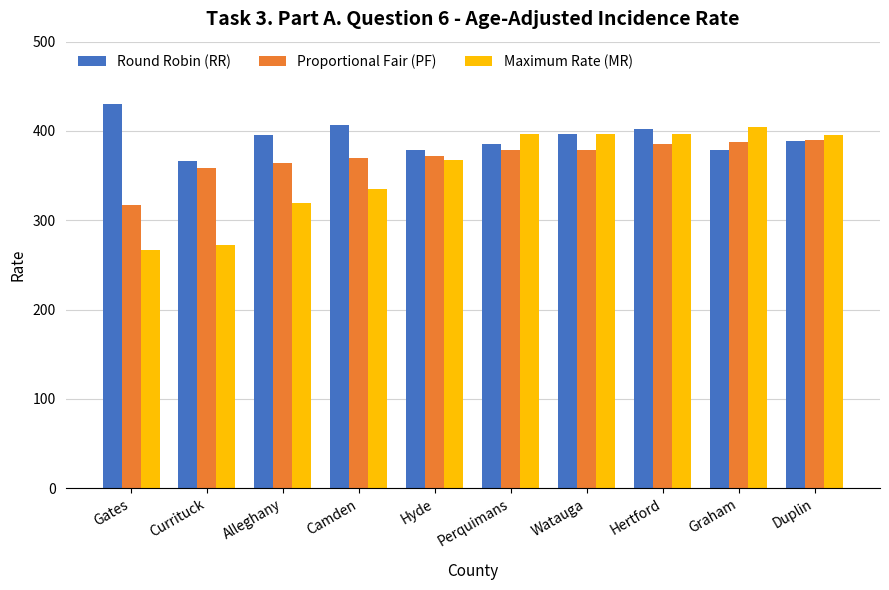

Which series changed the most between Gates and Duplin?

Maximum Rate (MR)